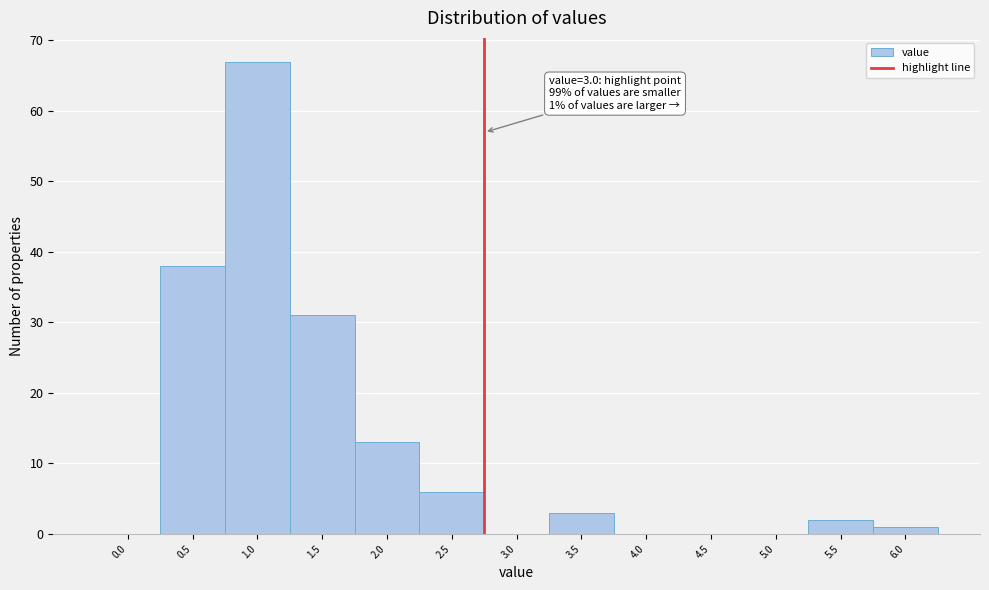

Reading left to right, transcribe all the data shown in this chart.

0.0=0	0.5=38	1.0=67	1.5=31	2.0=13	2.5=6	3.0=0	3.5=3	4.0=0	4.5=0	5.0=0	5.5=2	6.0=1